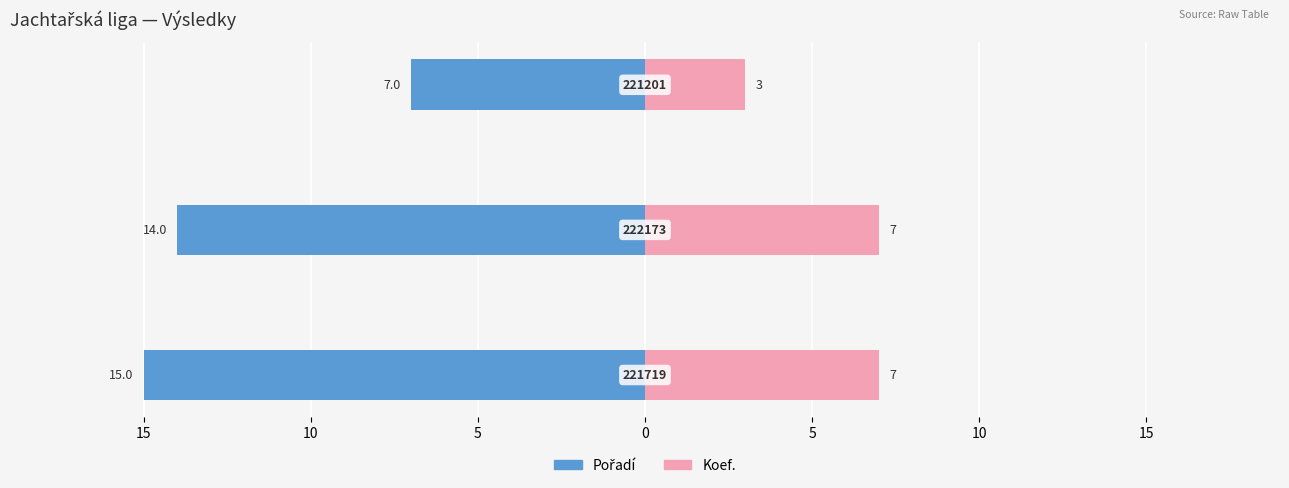

What is the sum of all Koef. values?

17